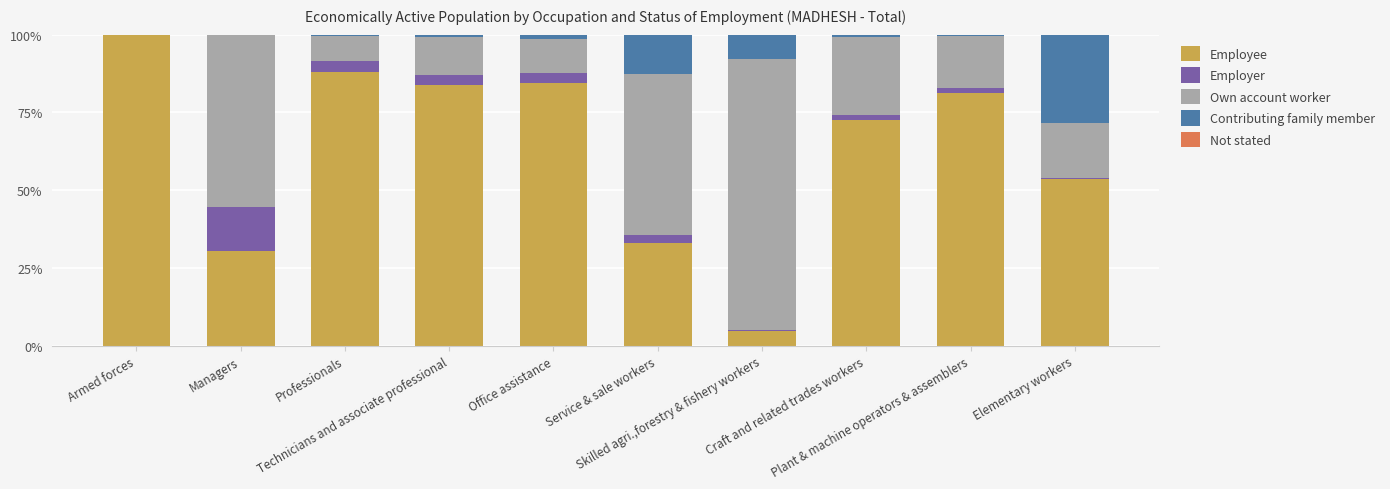

Does the chart contain stacked bars?

Yes